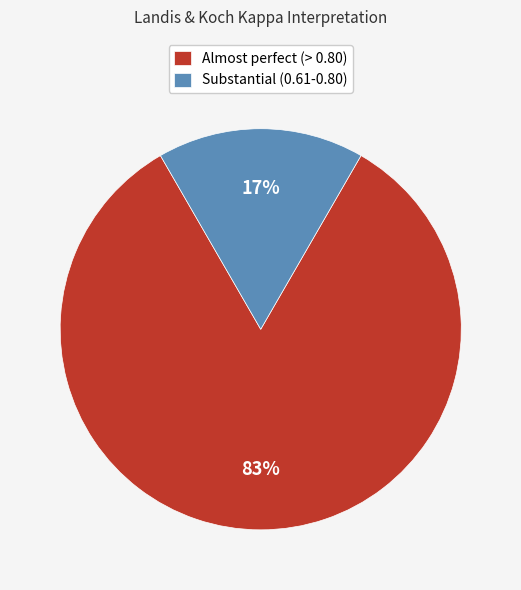

To the nearest percent, what percentage of the pie is Substantial (0.61-0.80)?

17%